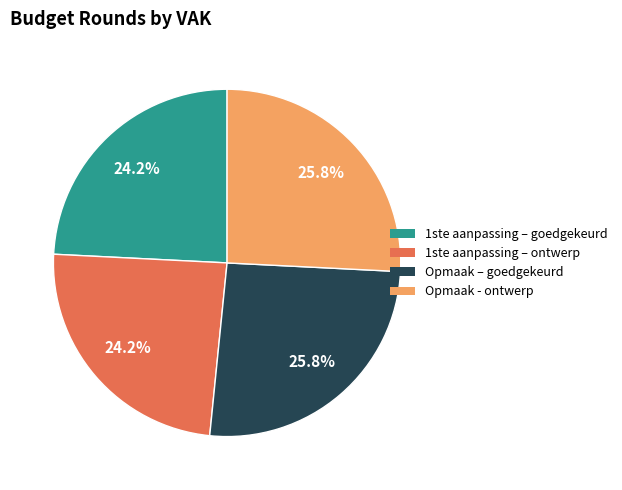

Count the number of slices in the pie.

4